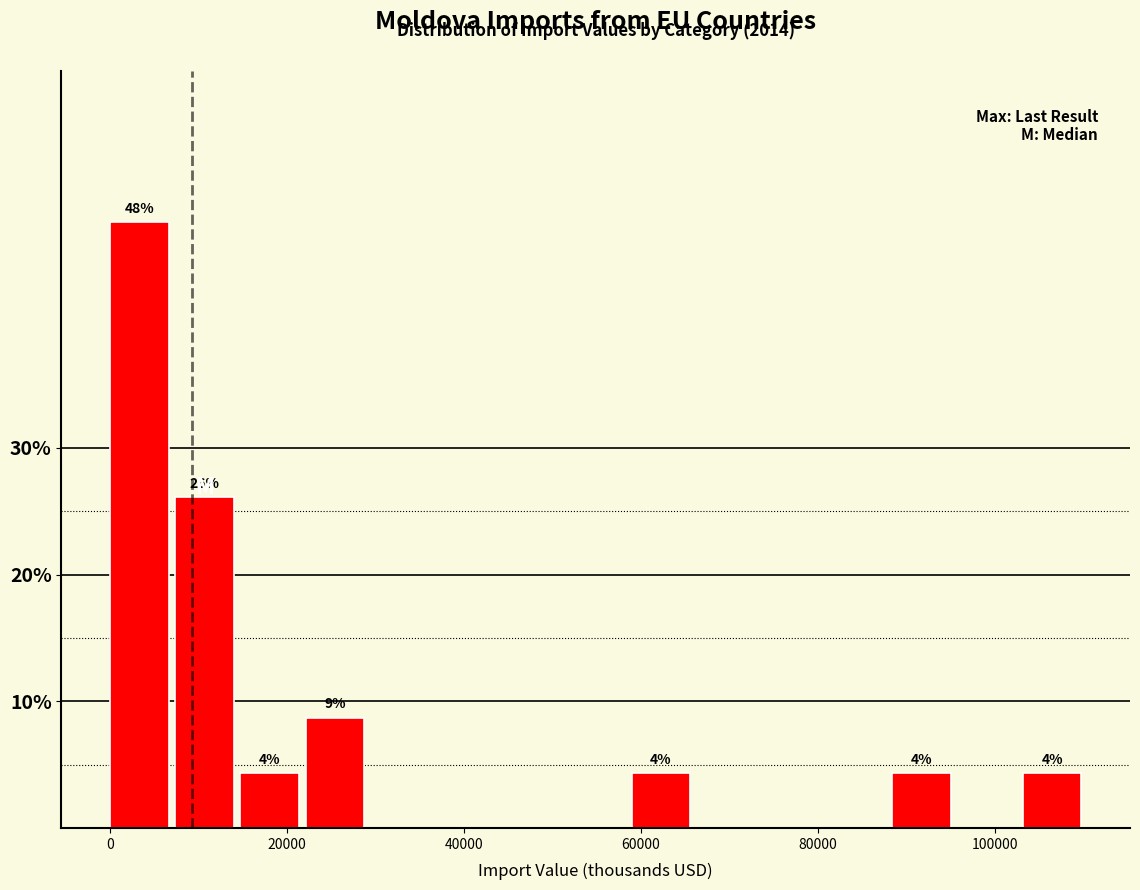

Read against the x-axis, roughly where is the centre of the tallest bar?

4000